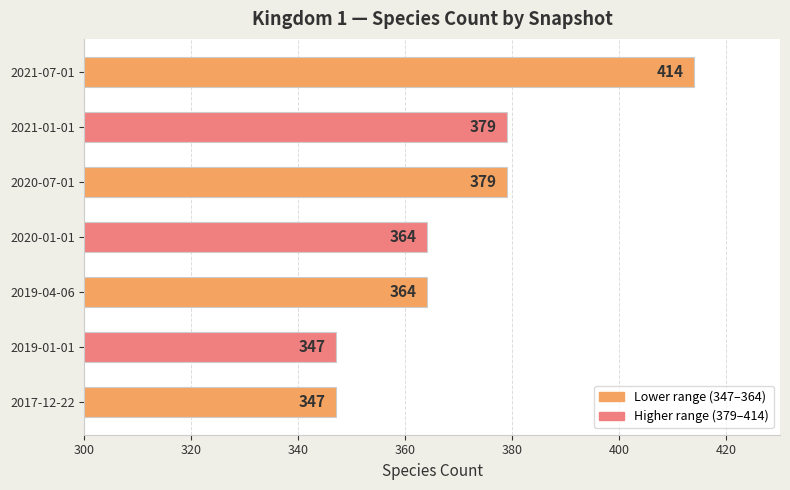

Are the bars horizontal?

Yes